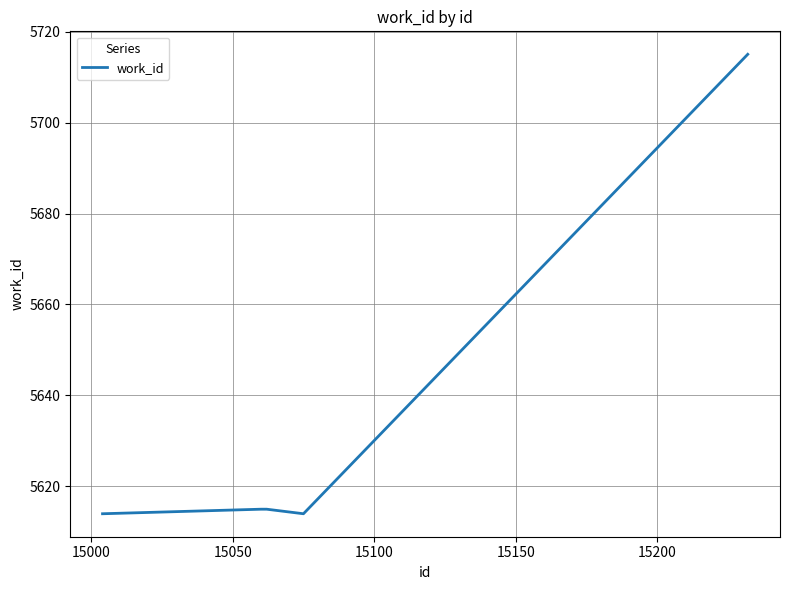

What is the greatest value displayed?

5715